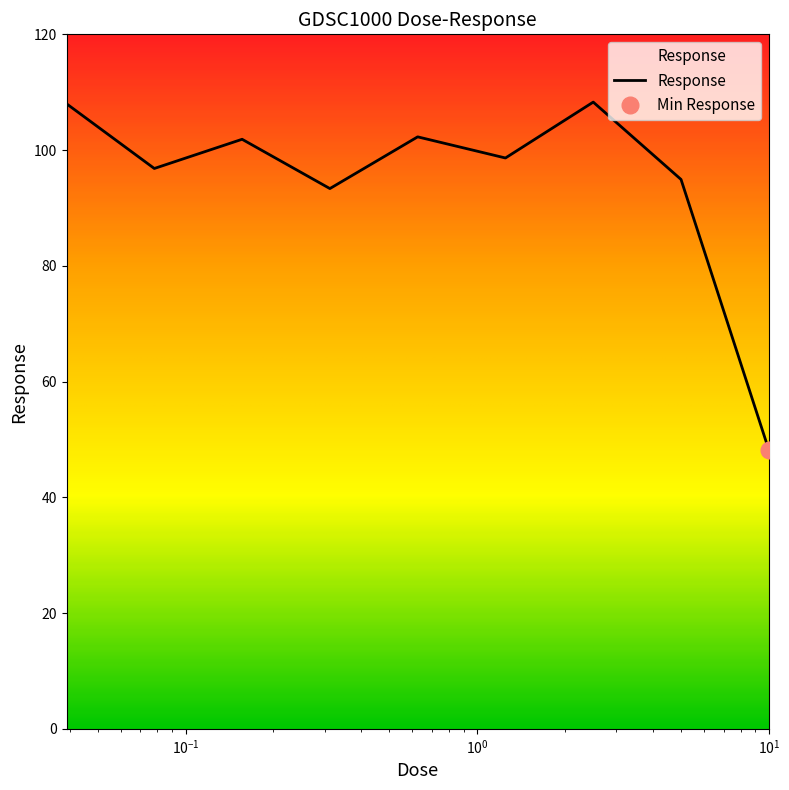

How many categories are shown in the chart?

9